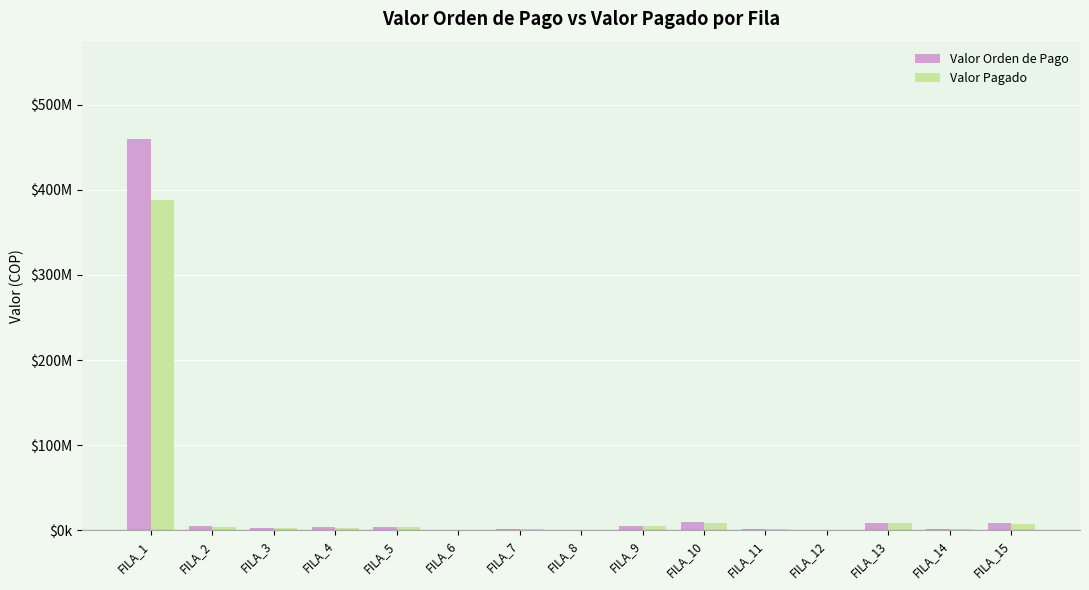

Does the chart contain stacked bars?

No